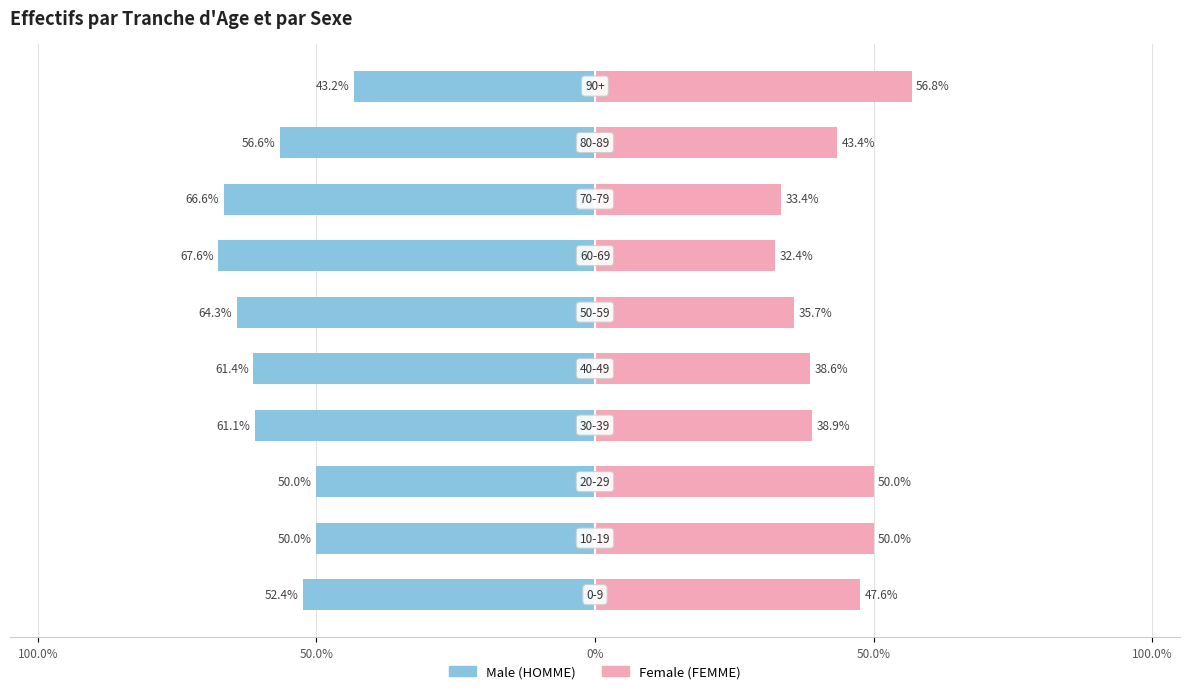

Between 6 and 8, which series saw the biggest shift?

FEMME